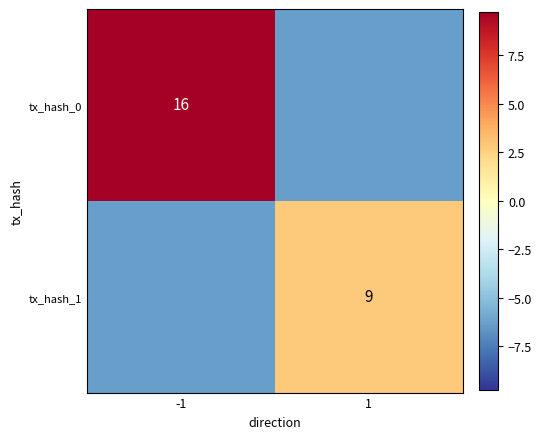

True or false: tx_hash_0 has a value of 4.5 at -1.

False